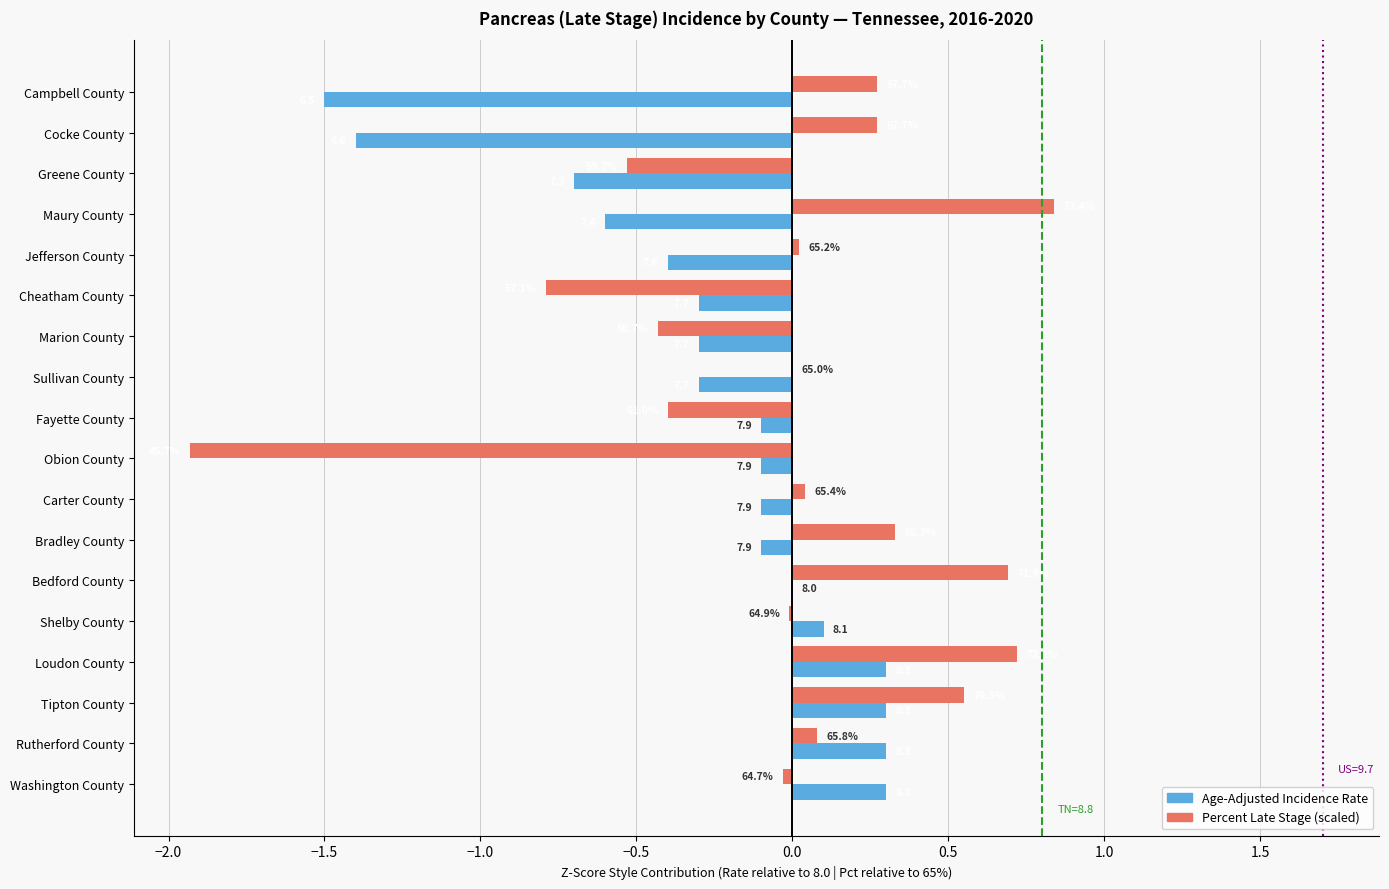

What is the spread (max minus min) of values at Maury County?

1.4